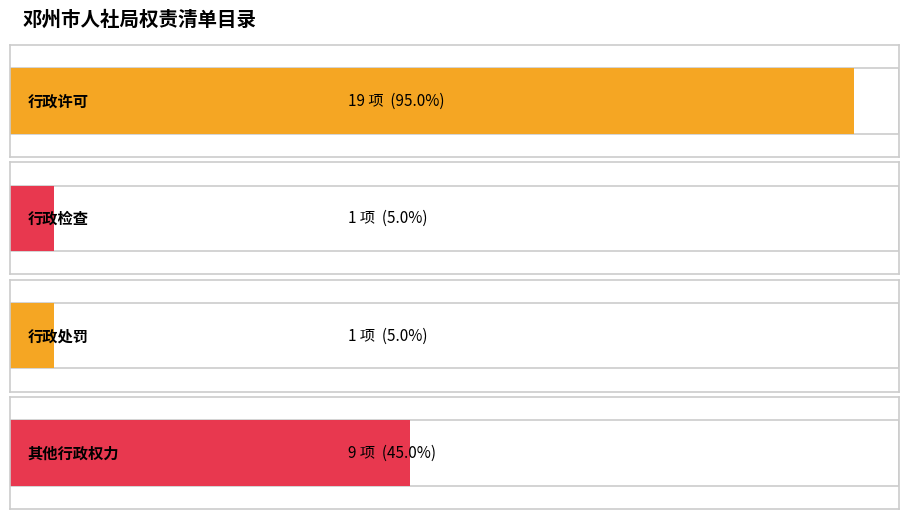

What is the change in value from 行政检查 to 其他行政权力?

+8